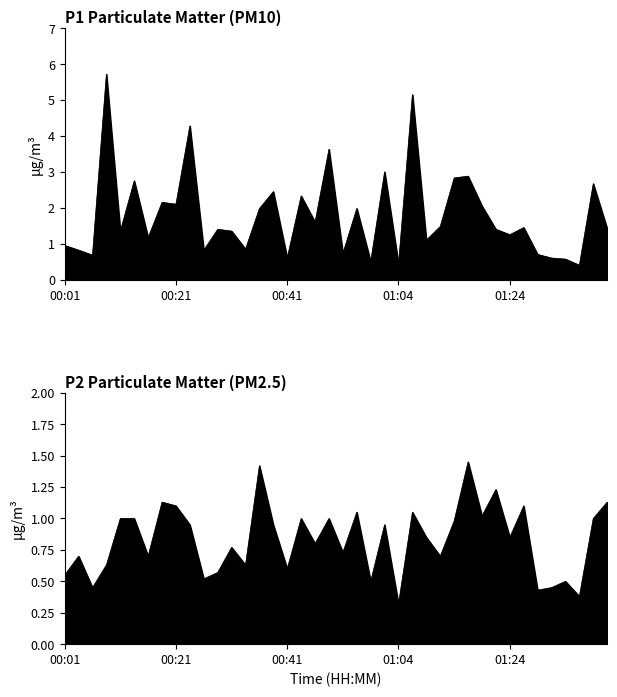

True or false: P2 and P1 cross at least once.

False